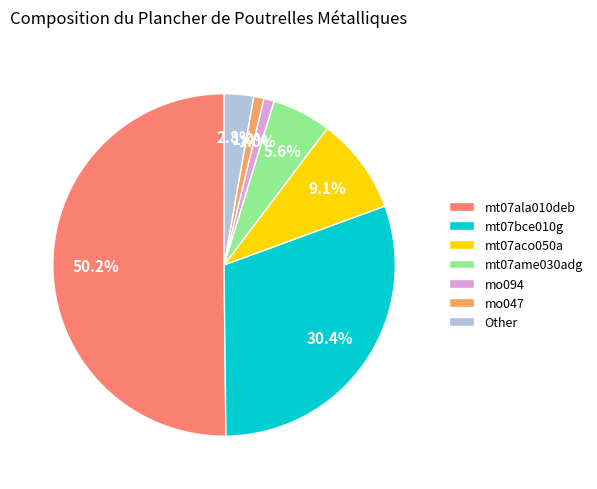

Which category accounts for the majority?

mt07ala010deb